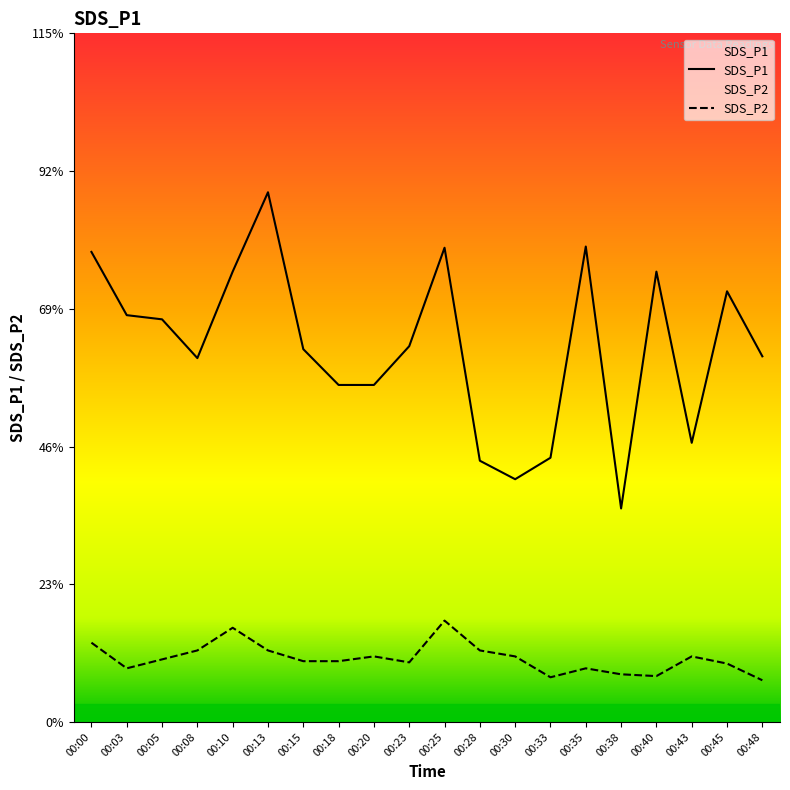

Rank the categories by SDS_P2 value from highest to lowest.

00:25, 00:10, 00:00, 00:08, 00:13, 00:28, 00:20, 00:30, 00:43, 00:05, 00:15, 00:18, 00:23, 00:45, 00:03, 00:35, 00:38, 00:40, 00:33, 00:48